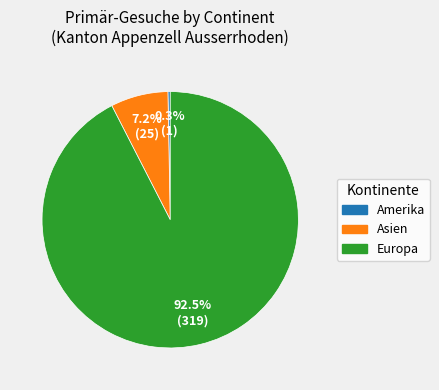

Does Asien account for over 50% of the chart?

No